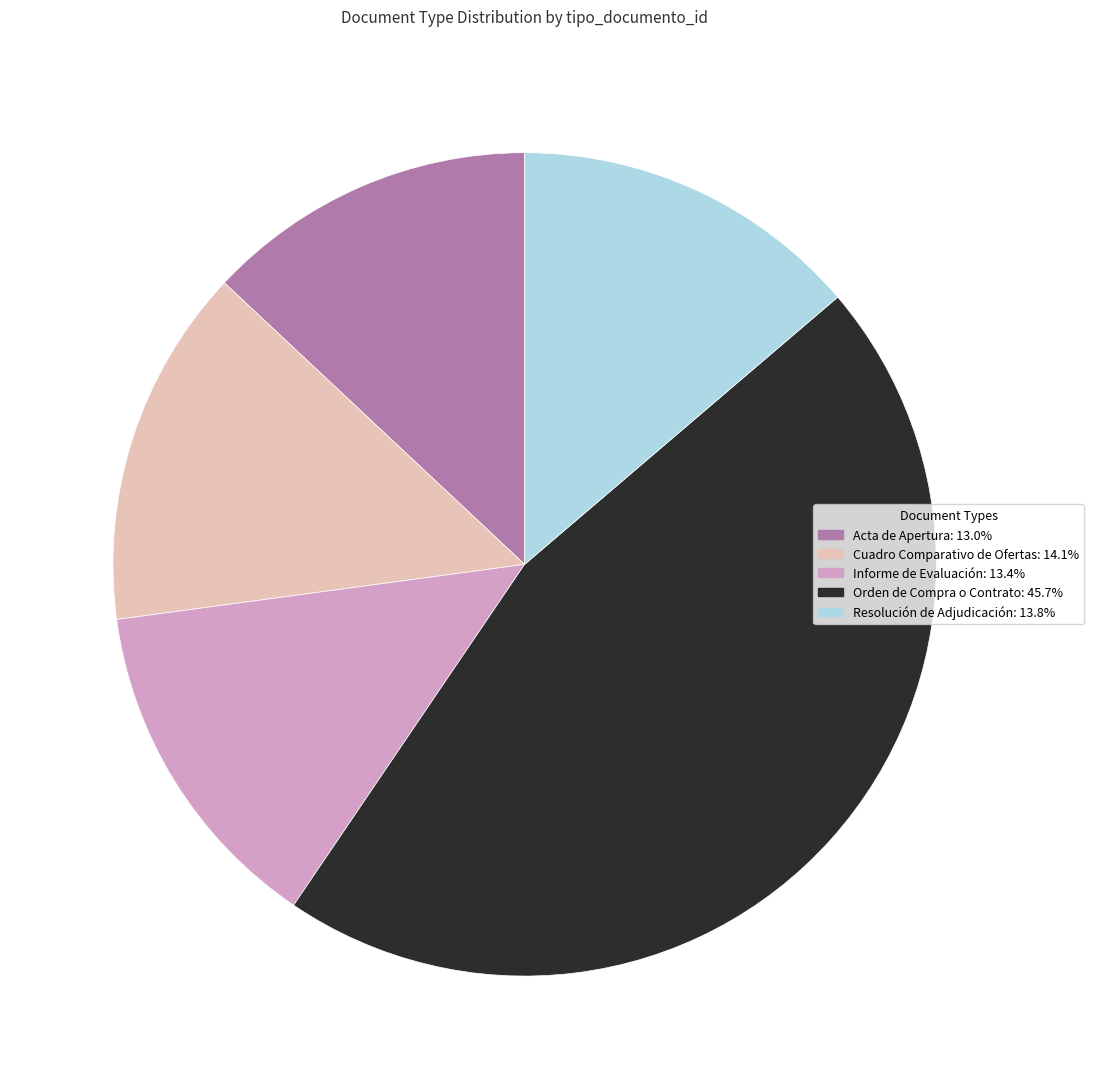

Which category has the biggest portion of the pie?

Orden de Compra o Contrato